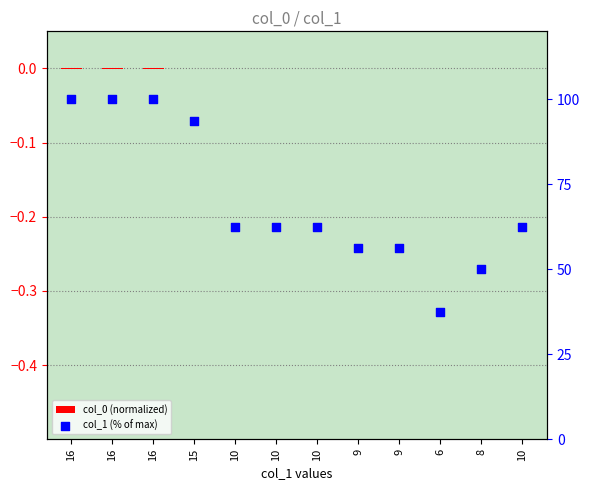

Which series contains the highest Y value?

col_1 (% of max)